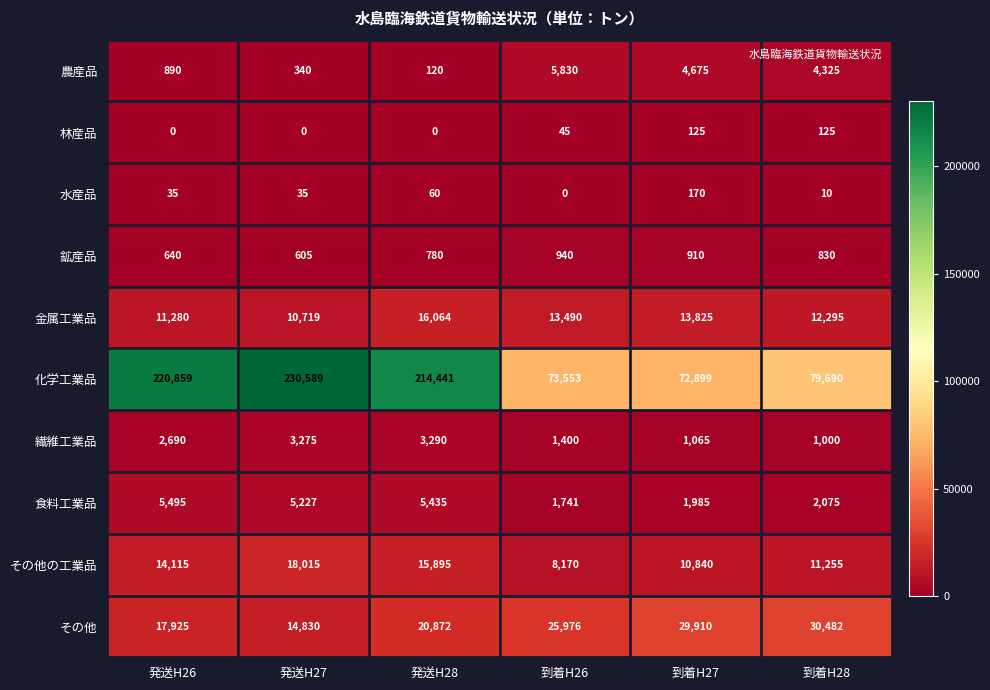

What is the greatest value displayed?

230589